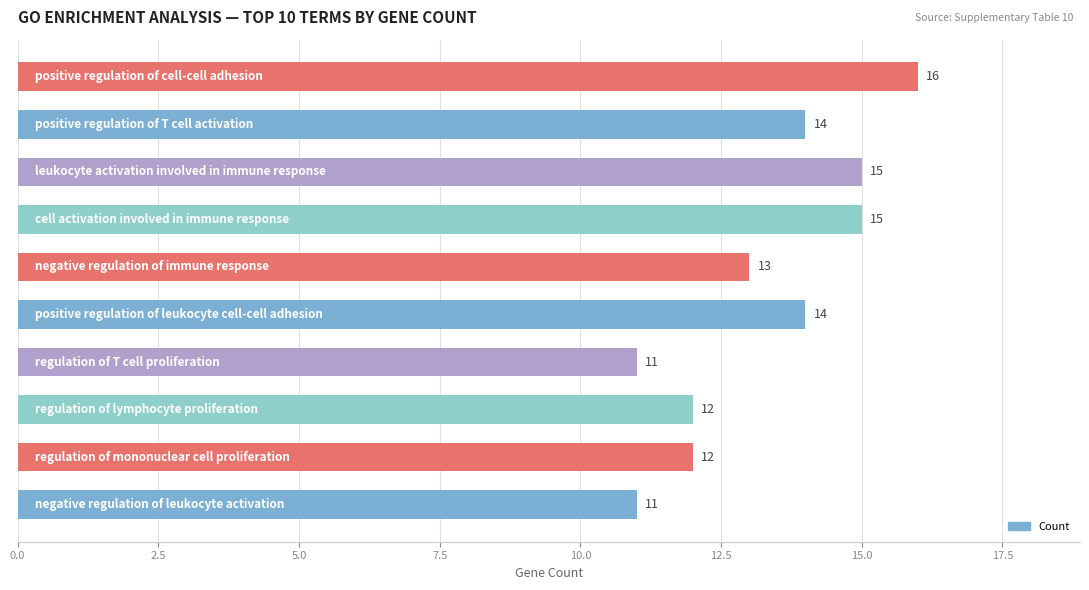

How many values are between 12 and 15?

7